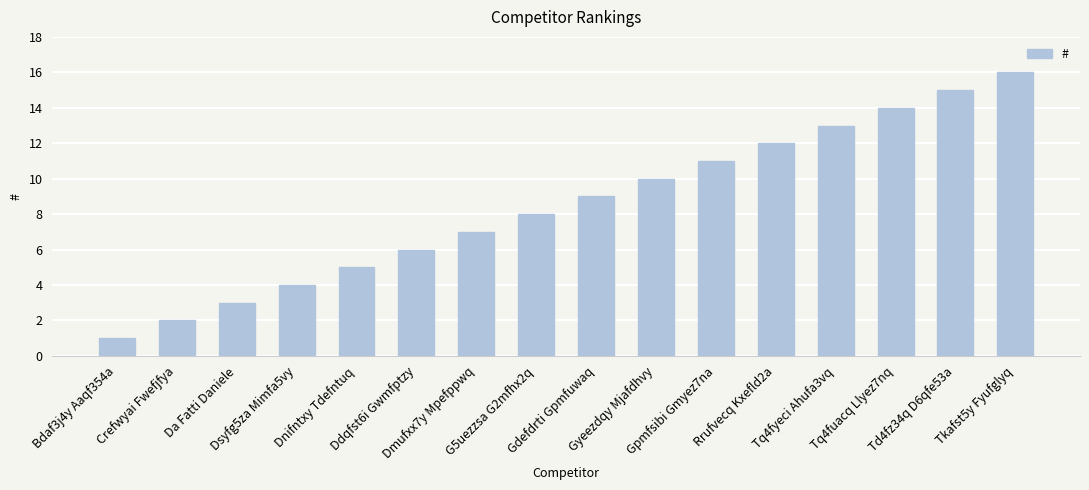

Which label corresponds to the smallest value in the chart?

Bdaf3j4y Aaqf354a